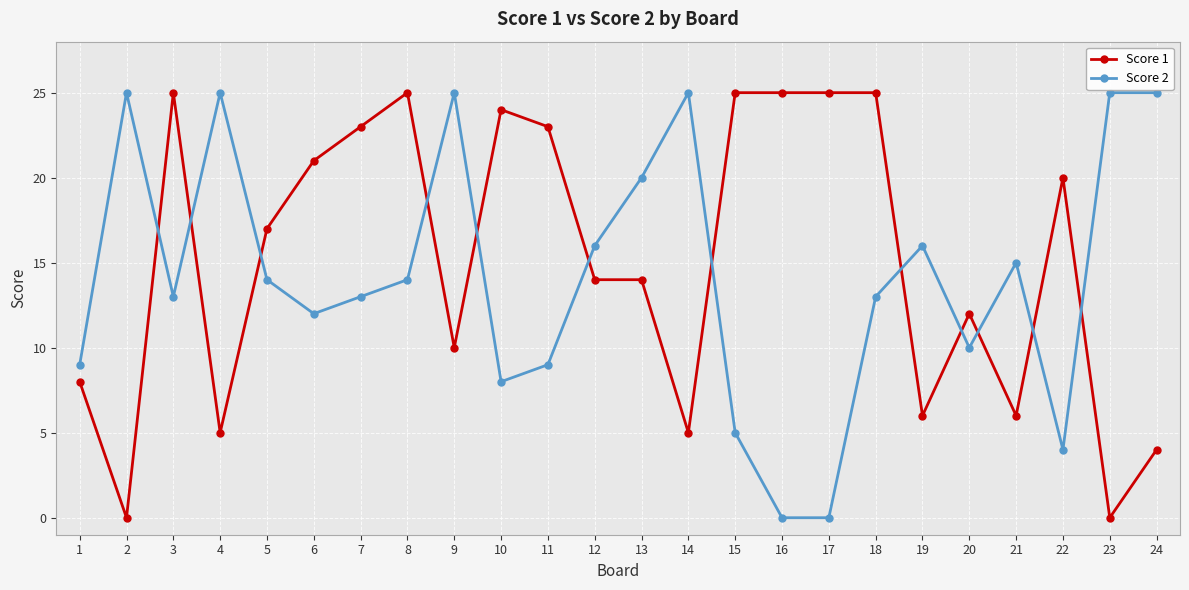

The value of Score 1 at 14 is 5. True or false?

True